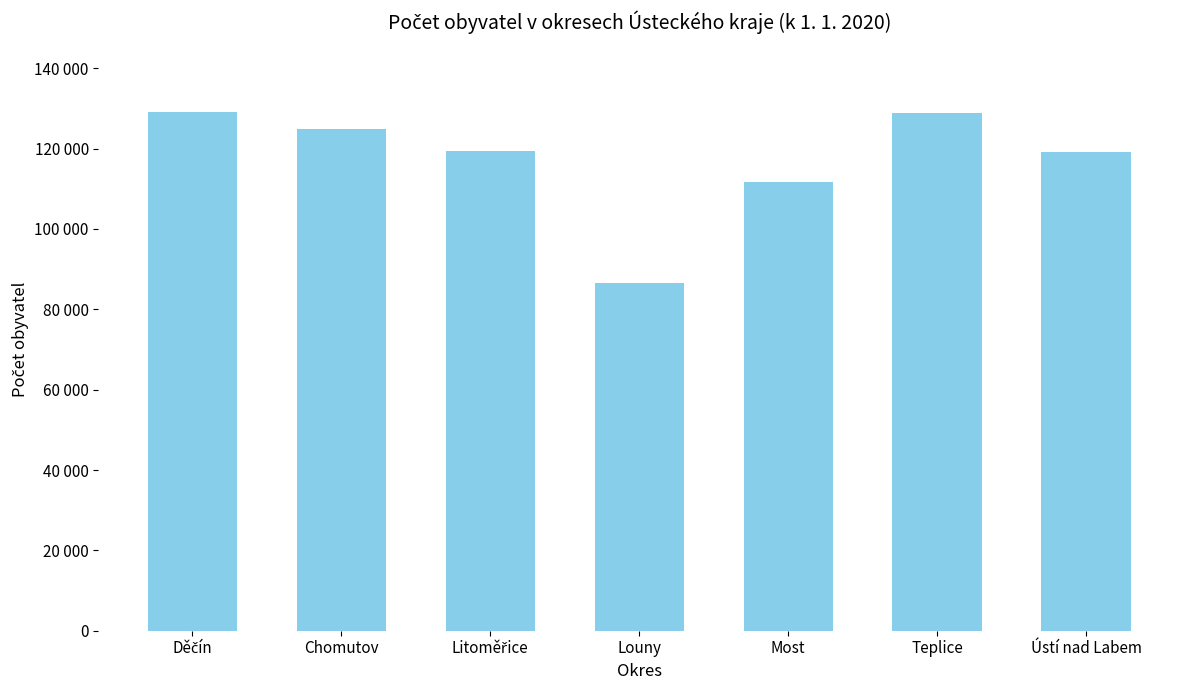

Are the bars horizontal?

No